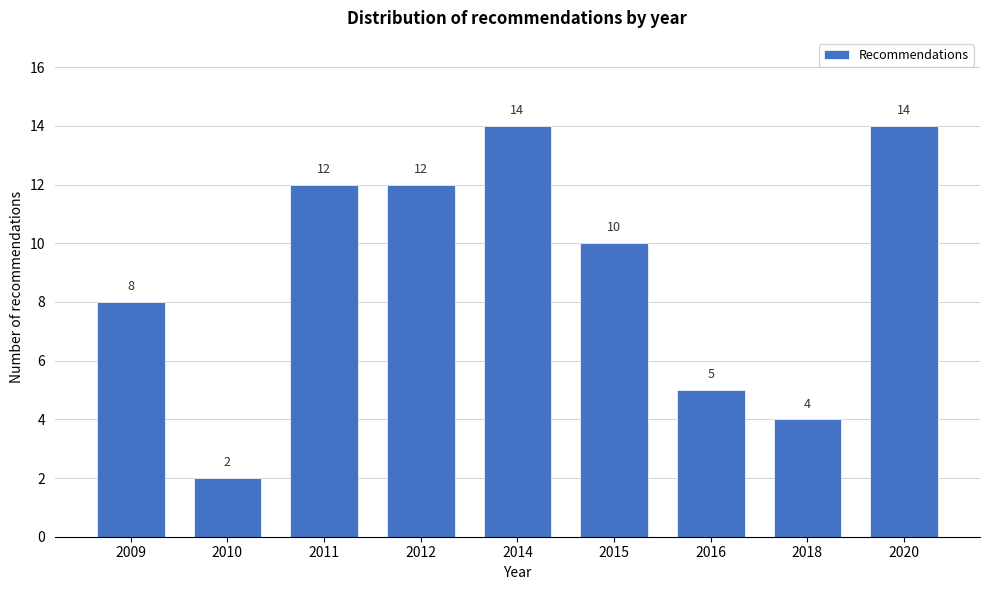

Reading left to right, transcribe all the data shown in this chart.

8	2	12	12	14	10	5	4	14